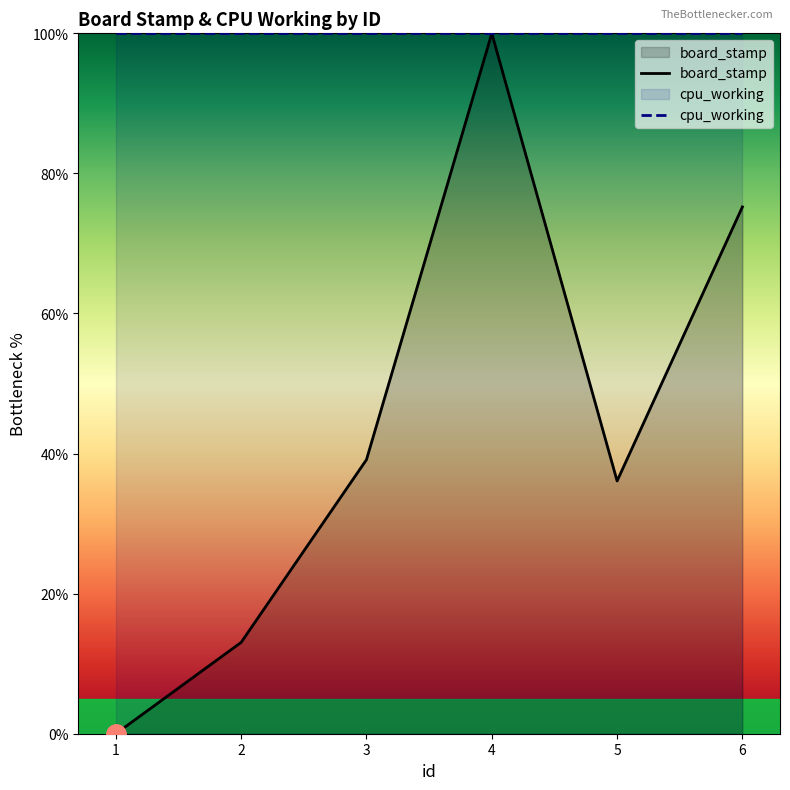

Which series has the largest total across all categories?

cpu_working